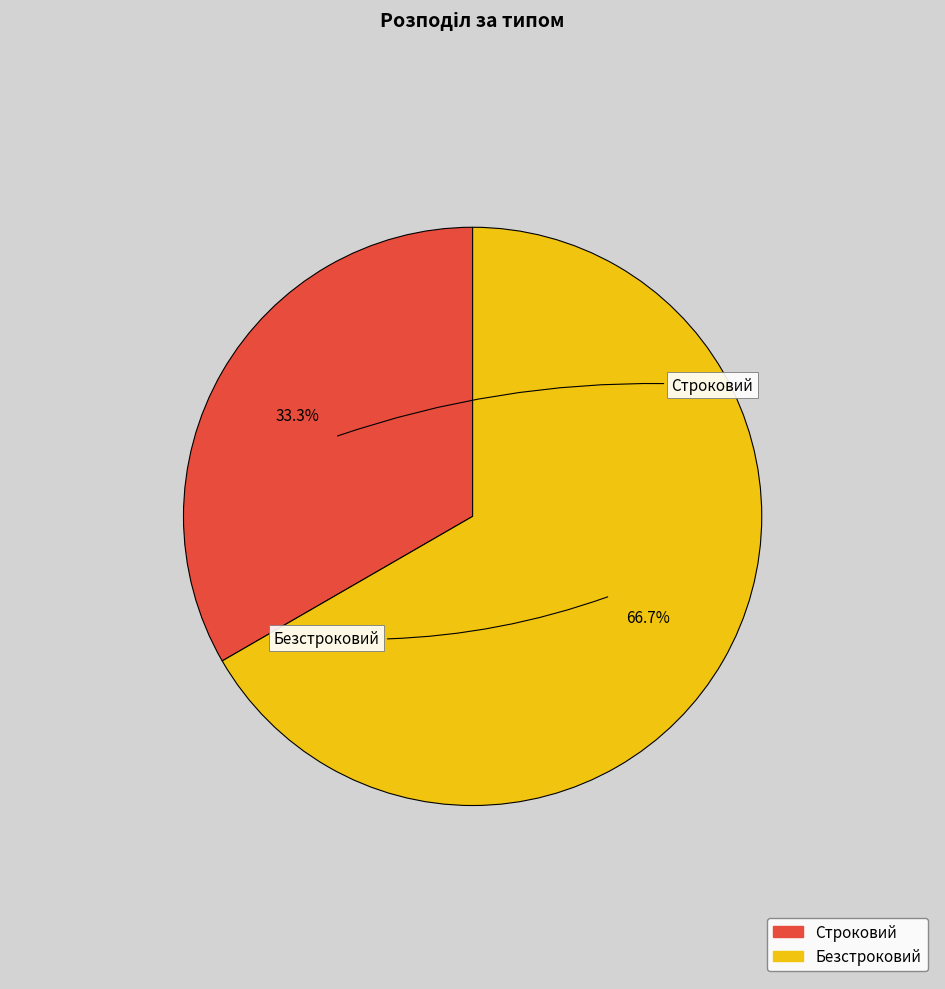

Rank the categories by value from lowest to highest.

Строковий, Безстроковий